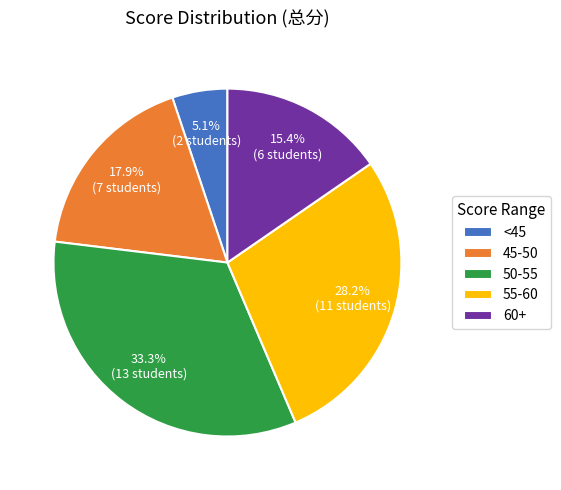

Rank the categories by value from lowest to highest.

<45, 60+, 45-50, 55-60, 50-55